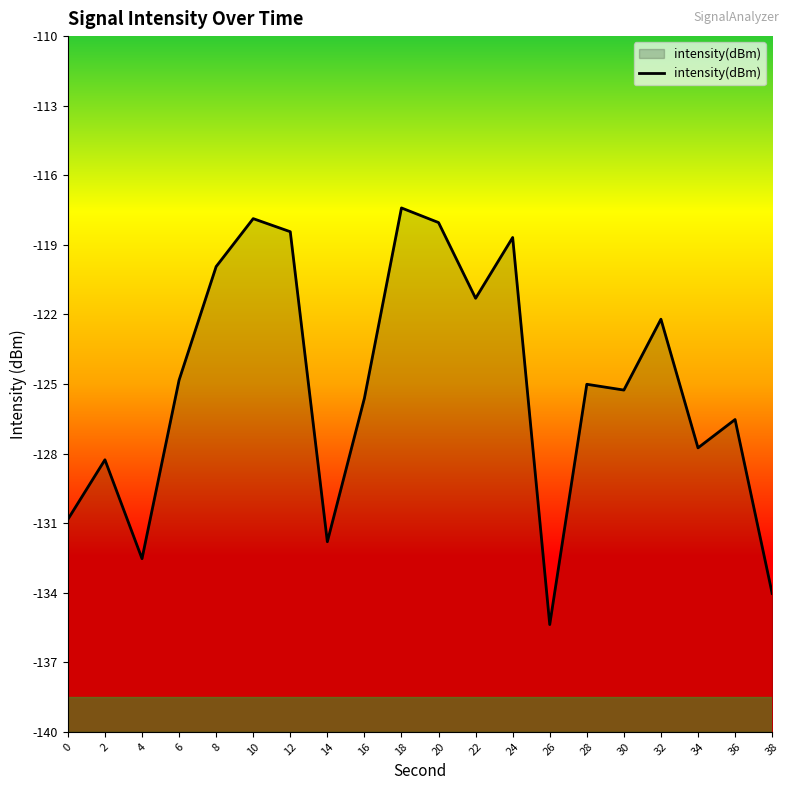

What is the sum of all values?

-2501.8